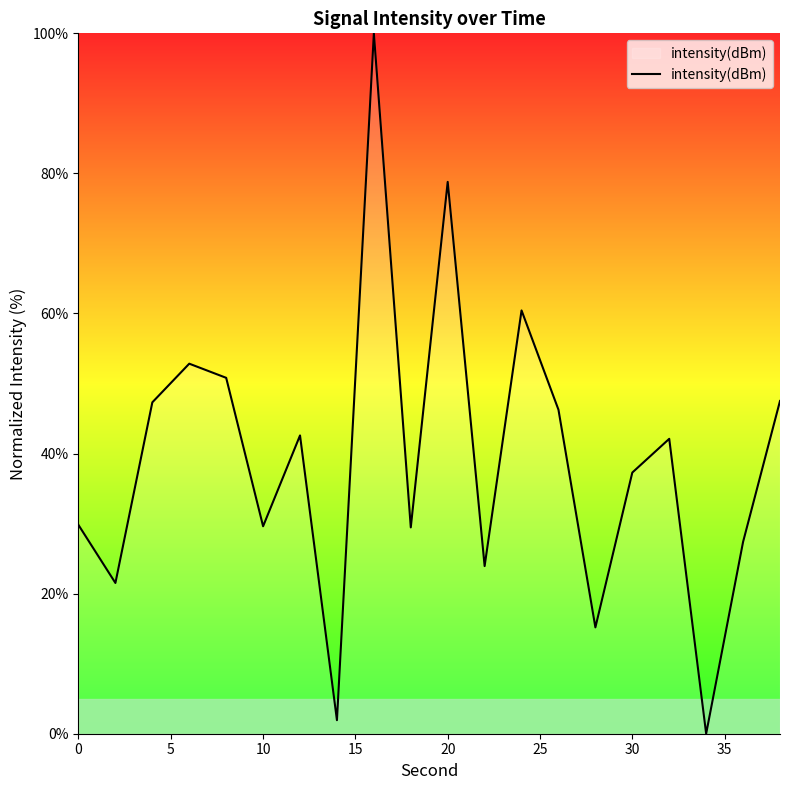

Count the number of categories in the chart.

20